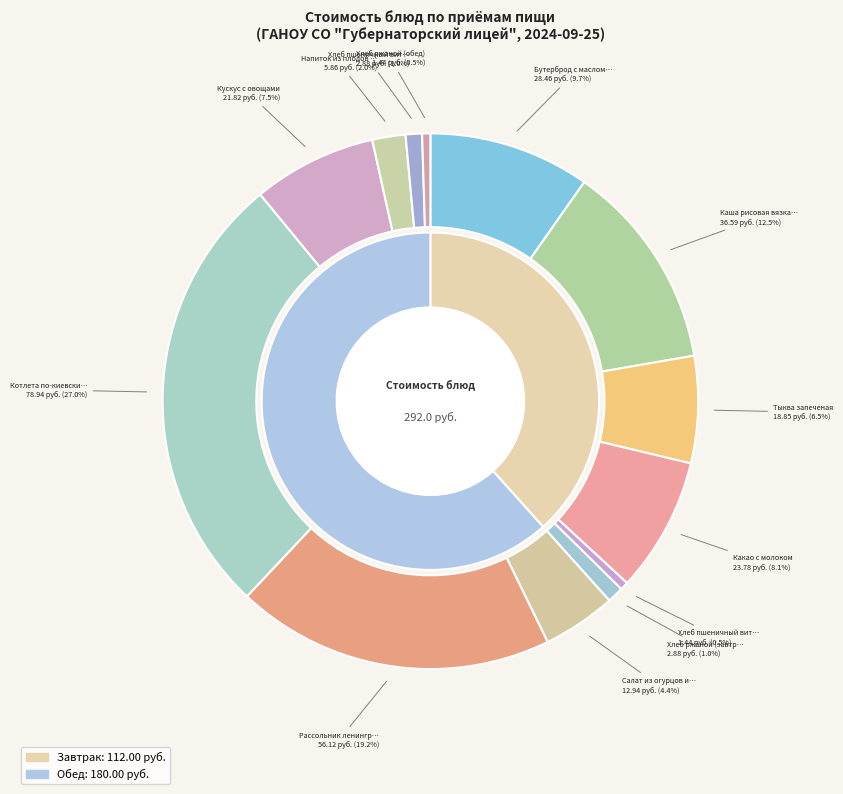

What percentage is the Хлеб пшеничный витаминизированный (обед) slice, to the nearest percent?

1%